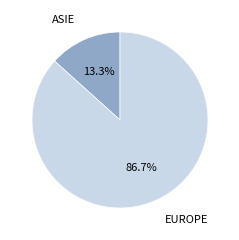

Does any single category account for the majority?

Yes